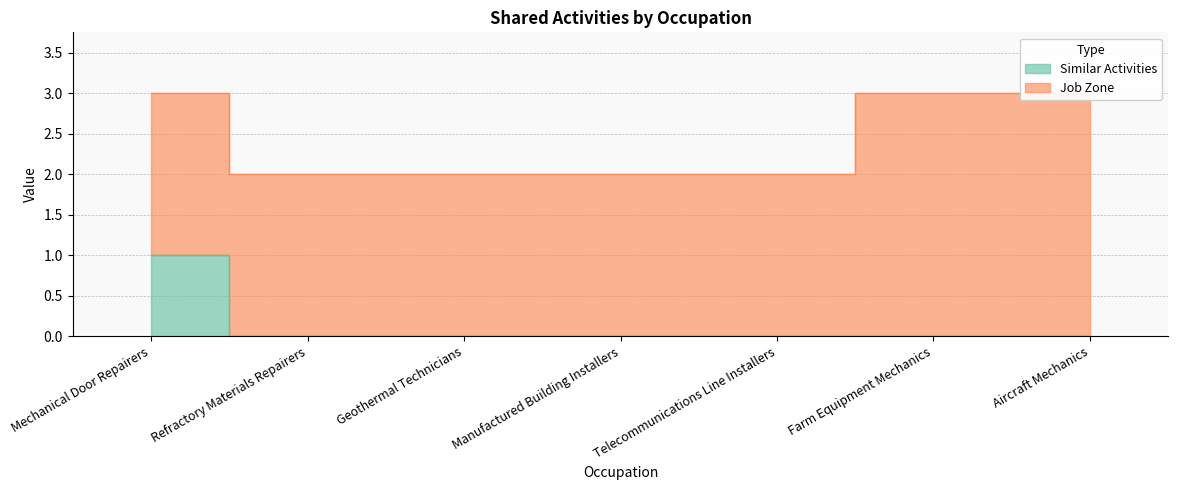

What position from the left is Geothermal Technicians?

3